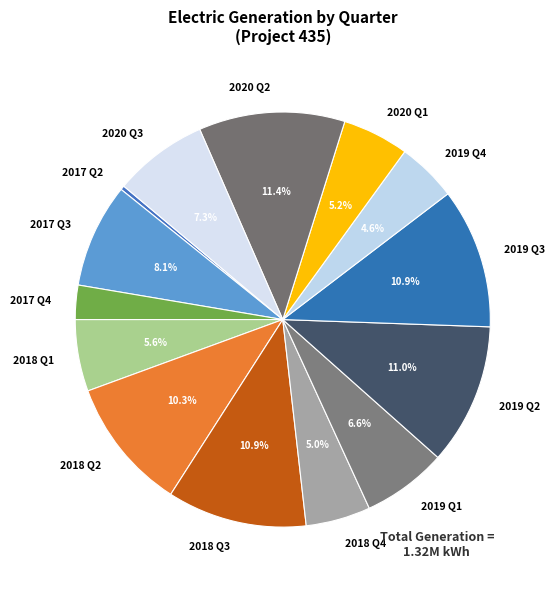

Do 2017 Q4 and 2018 Q4 together represent more than half of the pie?

No